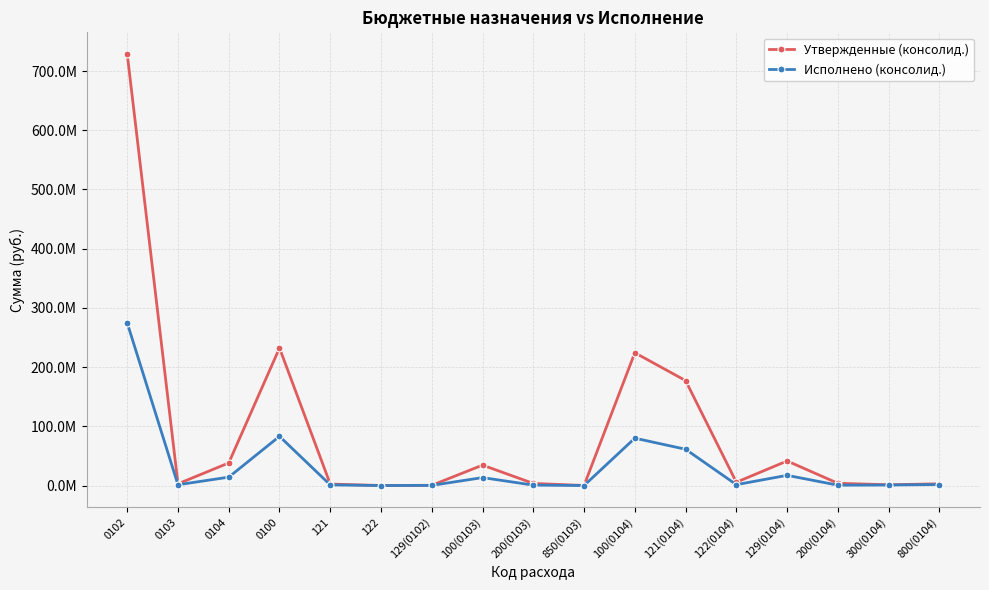

Is this an area chart (filled region under the line)?

No